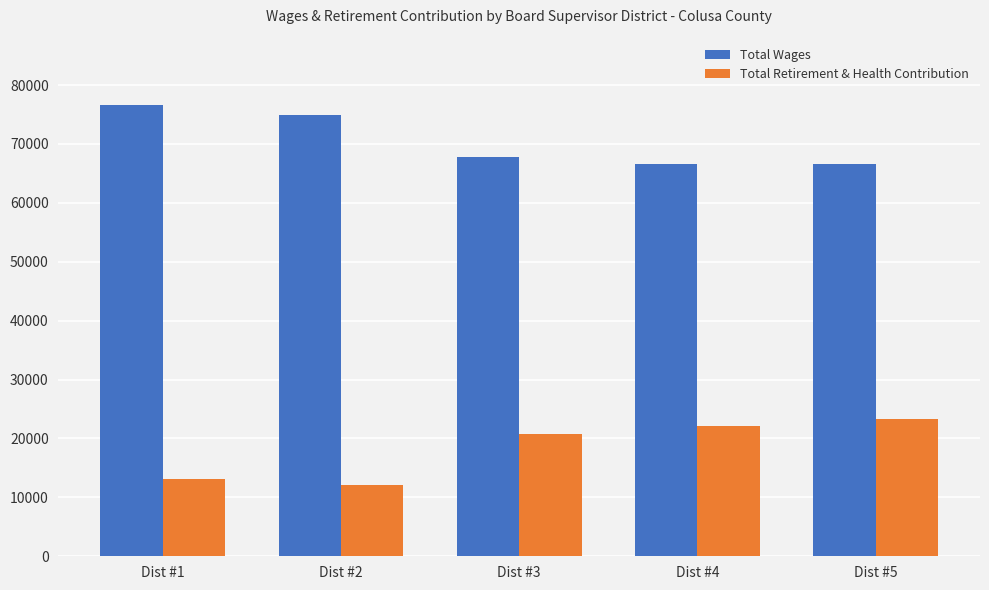

Which series has the largest total across all categories?

Total Wages